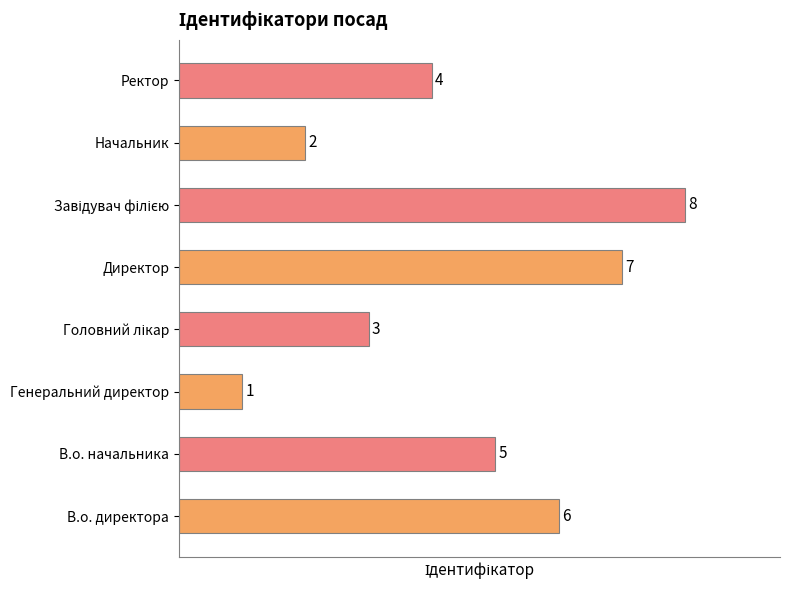

True or false: the data shows 3 at Директор.

False